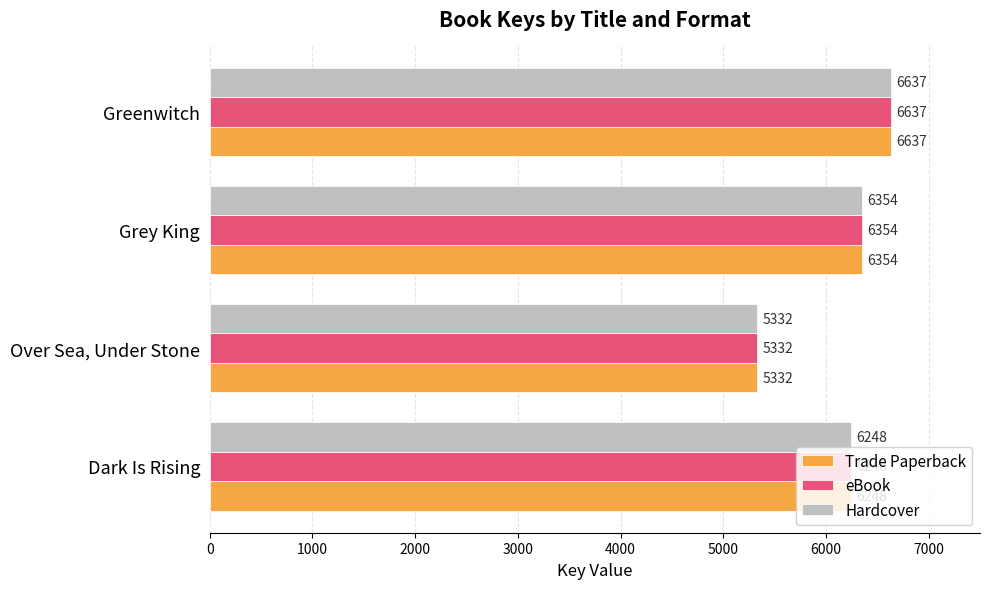

What is the difference between the maximum and minimum values in the Trade Paperback series?

1305